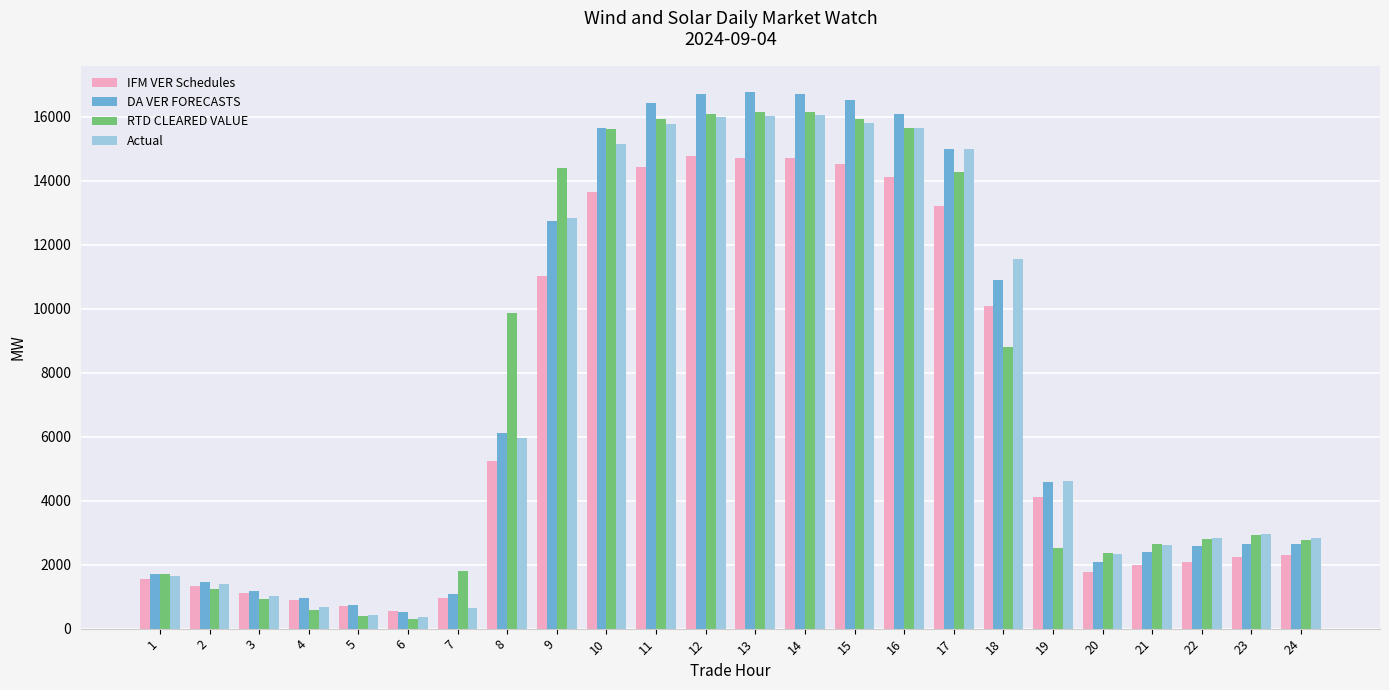

What is the difference between the highest and lowest values at 15?

1997.5